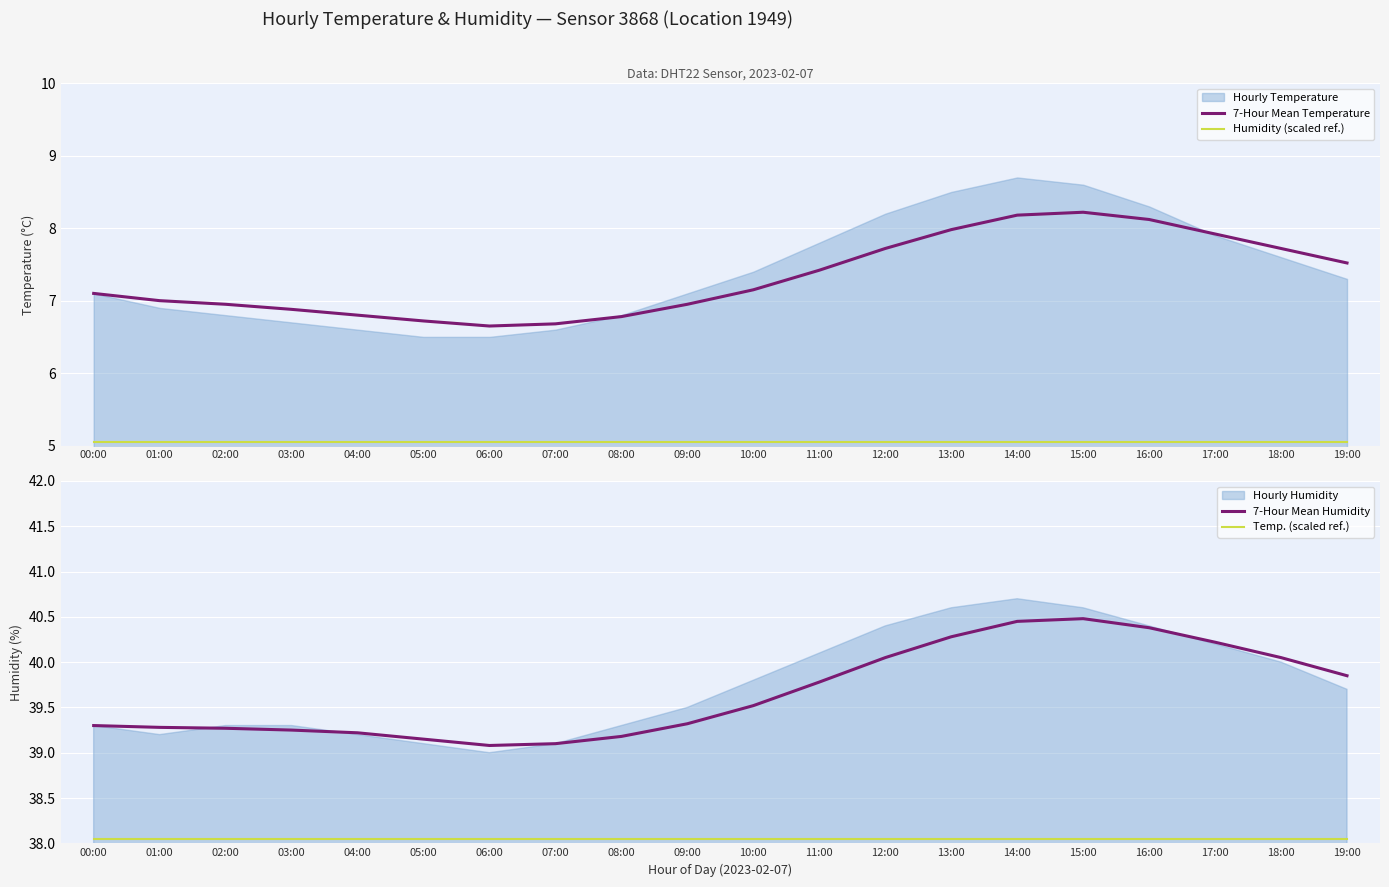

Which category has the lowest value across all series?

00:00